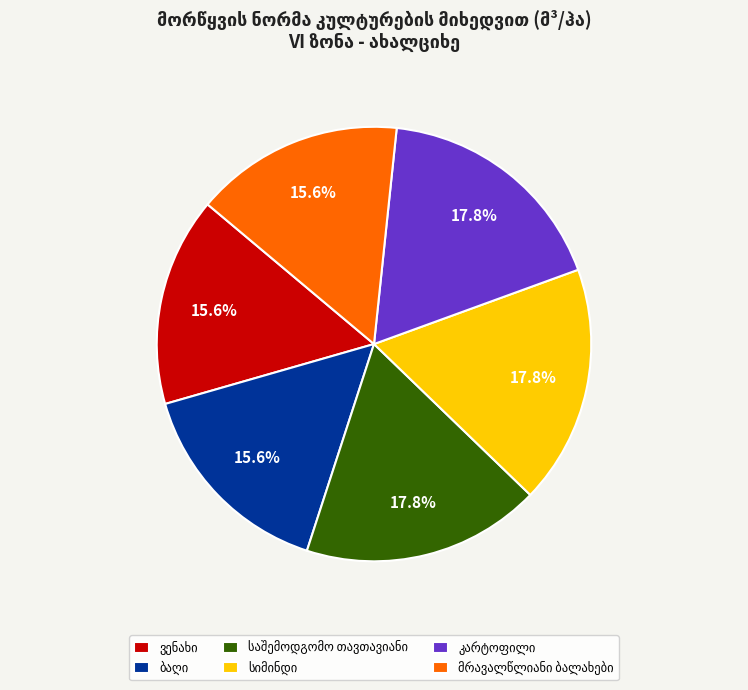

Does any single category account for the majority?

No